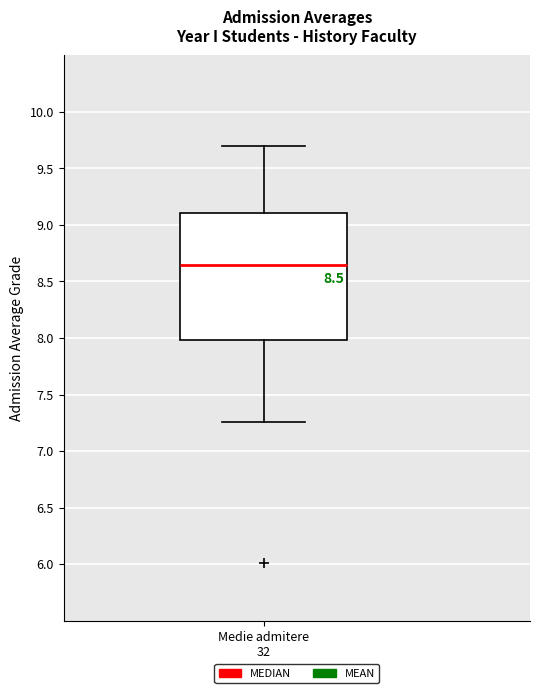

Read this box plot against the y-axis: the position of the median line, the range covered by the box, and the ends of both whiskers. The values are not printed on the chart, so give them approximately, as read against the axis.

median 8.65, box 8.00 to 9.10, whiskers 7.25 to 9.70